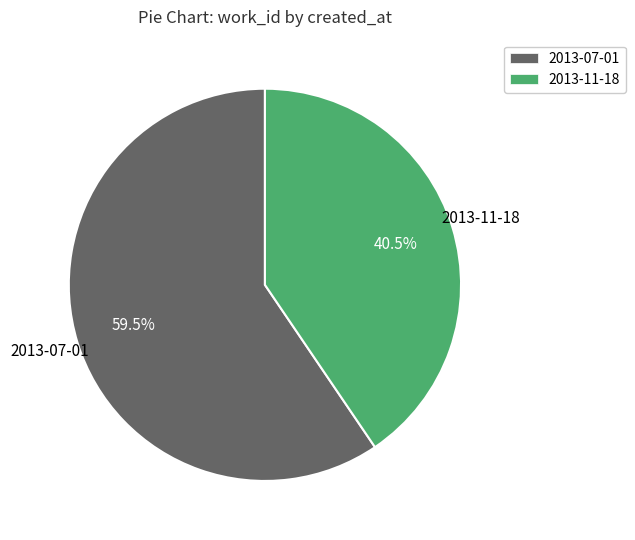

To the nearest percent, what is the difference between the largest and smallest slice percentages?

19%